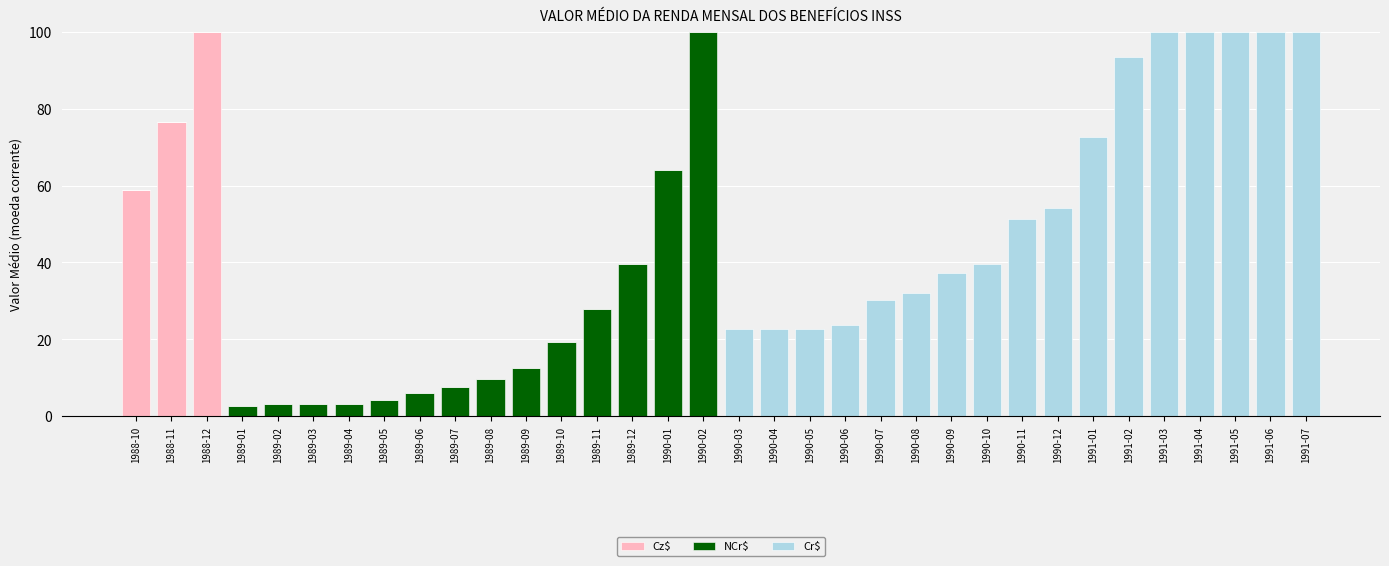

Which category has the highest value in the Cz$ series?

1988-12